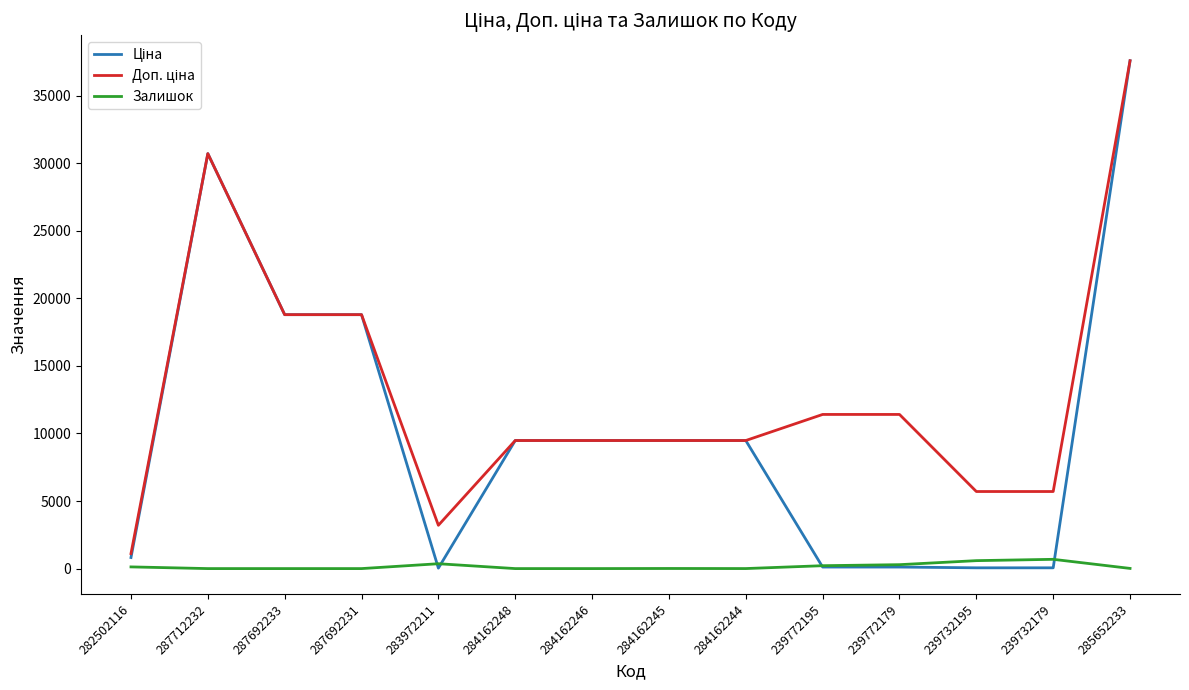

At which category is the sum across all series the highest?

285652233